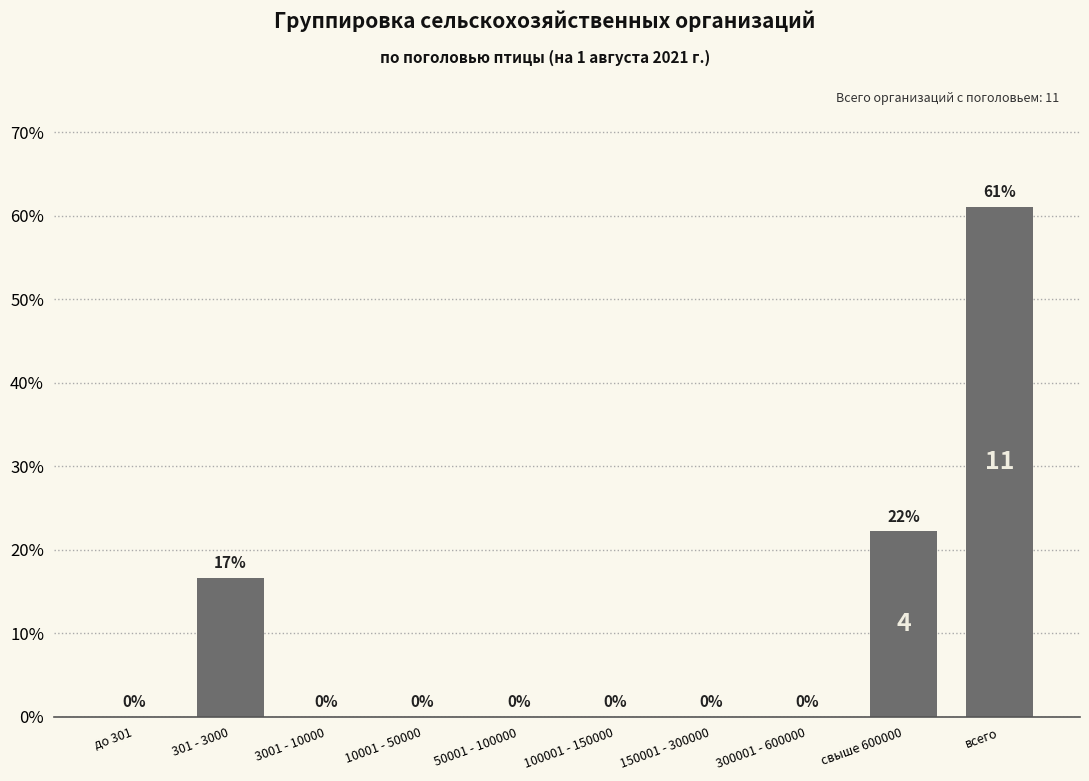

Is it true that the value at 100001 - 150000 is 30.5?

False